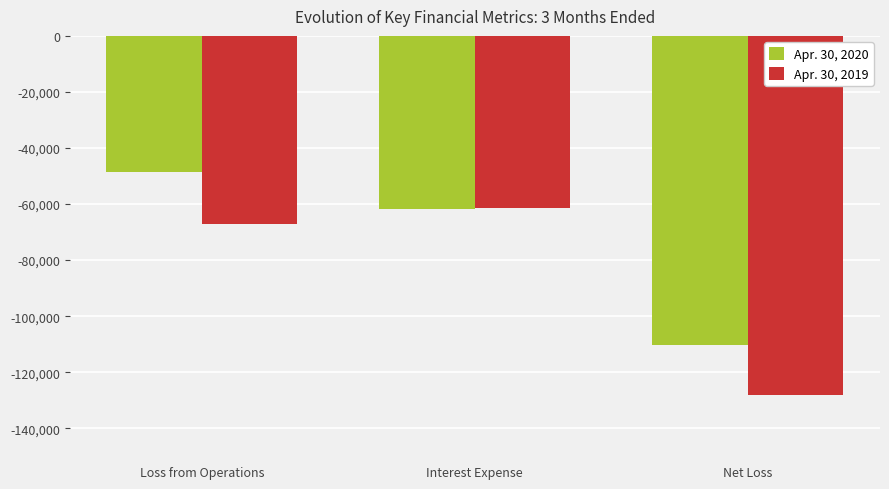

What is the label of the 1st bar from the left?

Loss from Operations